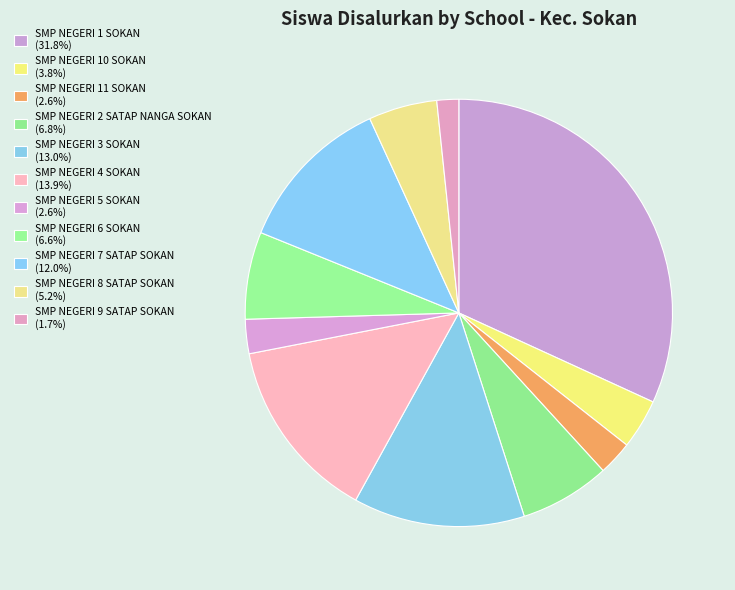

What is the ratio of the value at SMP NEGERI 8 SATAP SOKAN to the value at SMP NEGERI 4 SOKAN?

0.4